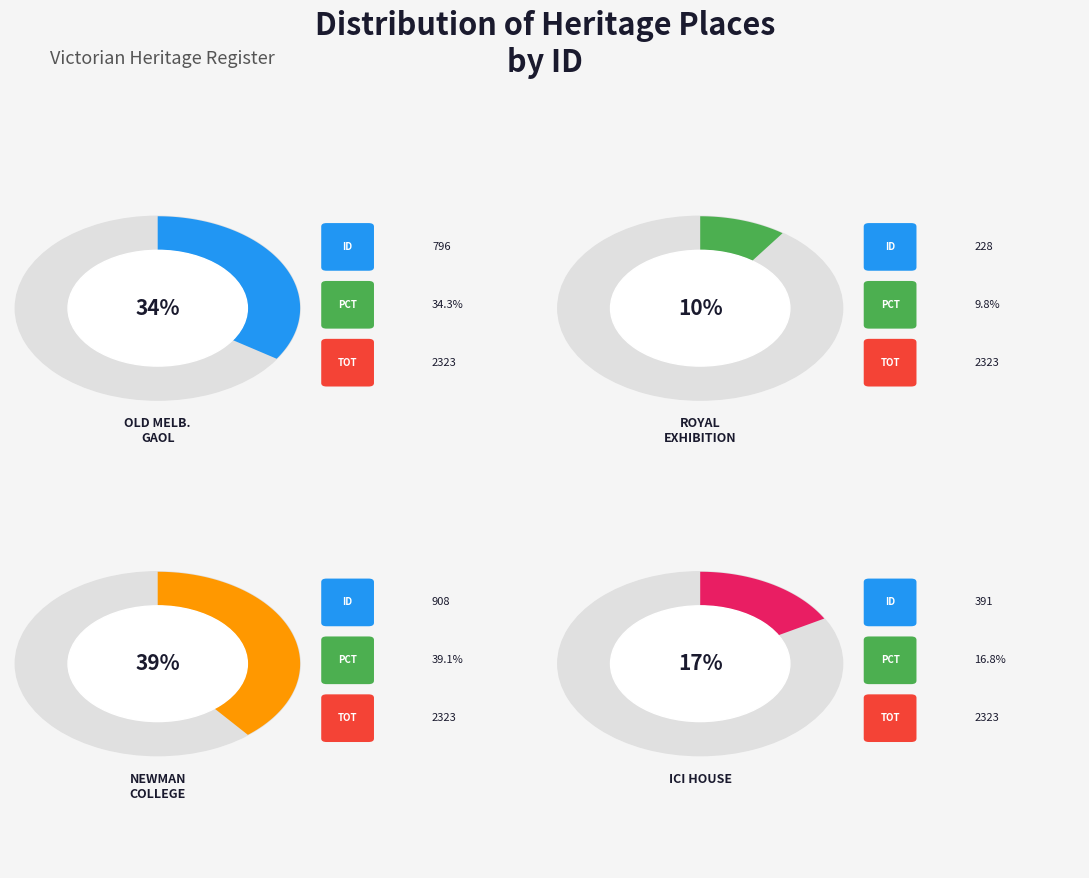

Which category has the smallest portion of the pie?

ROYAL EXHIBITION BUILDING AND CARLTON GARDENS